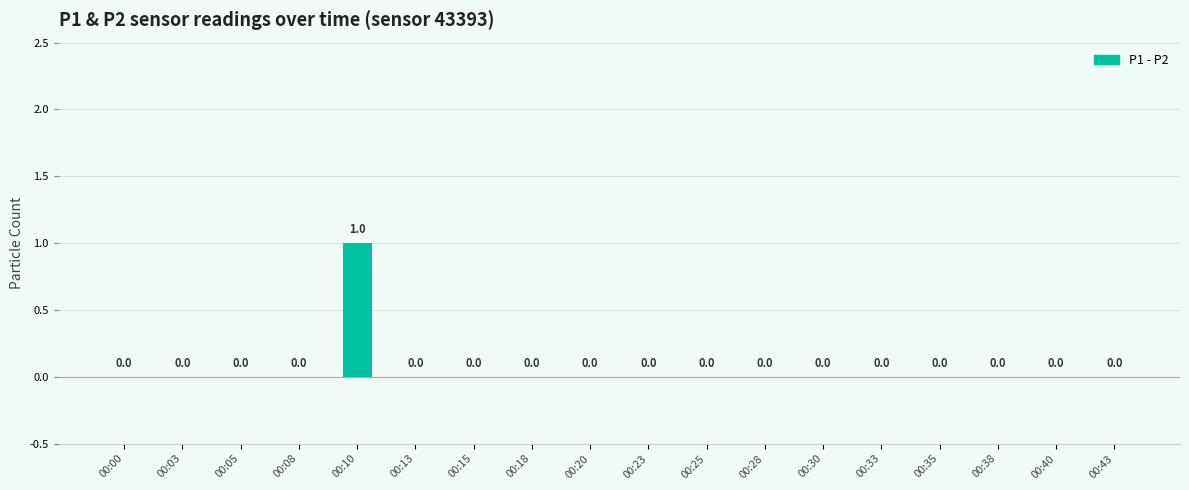

At which category does the chart reach its peak across all series?

00:10